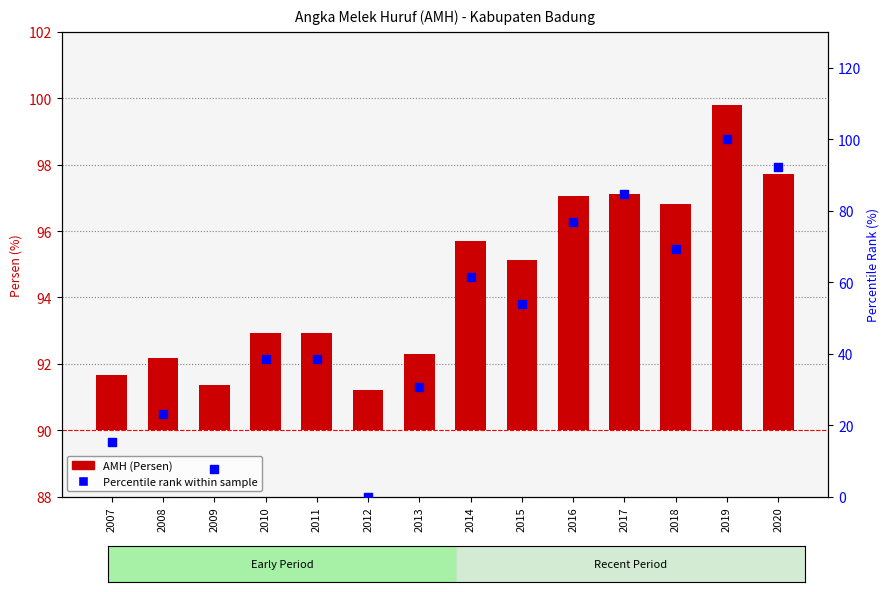

What are all the series names shown in the legend?

AMH (Persen), Percentile rank